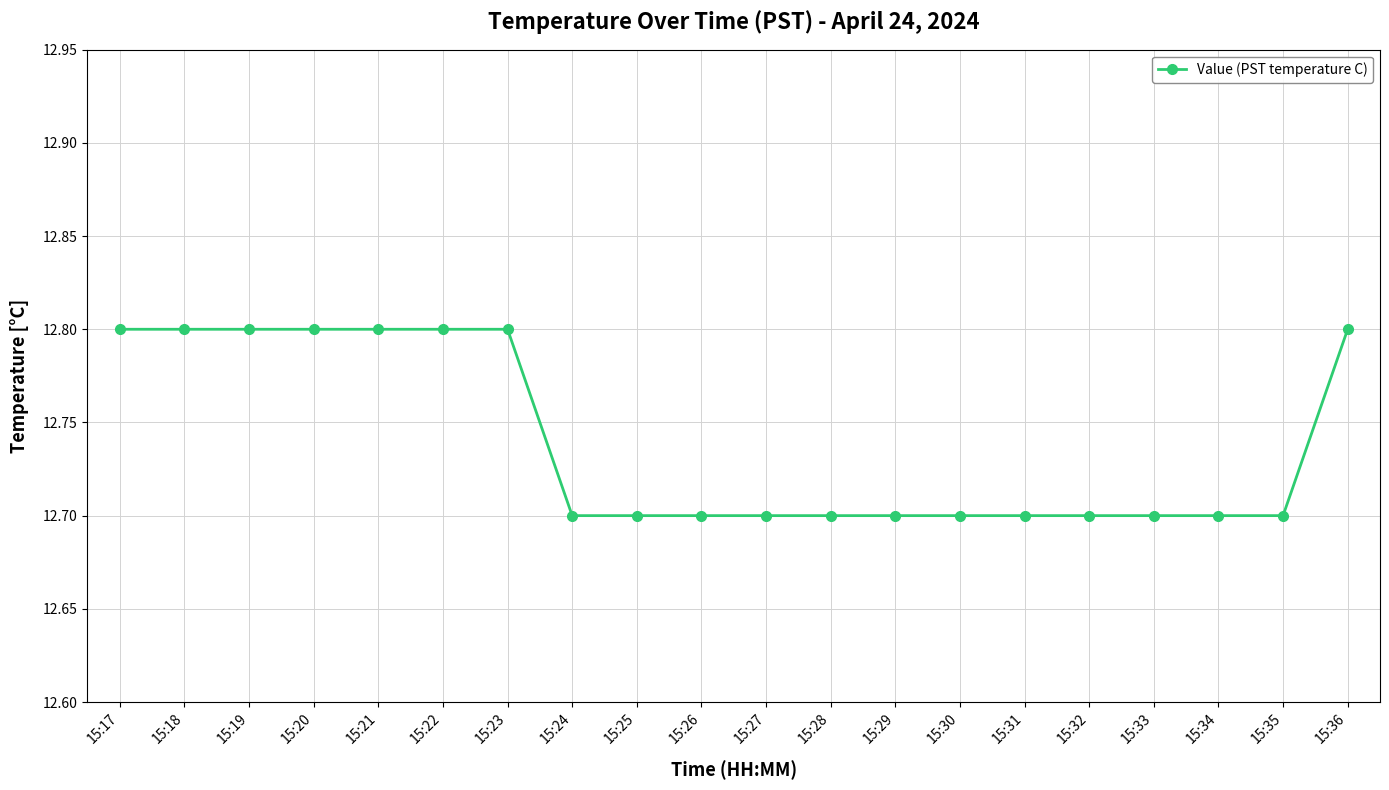

Reading right to left, list all the values displayed in this chart.

12.8	12.7	12.7	12.7	12.7	12.7	12.7	12.7	12.7	12.7	12.7	12.7	12.7	12.8	12.8	12.8	12.8	12.8	12.8	12.8